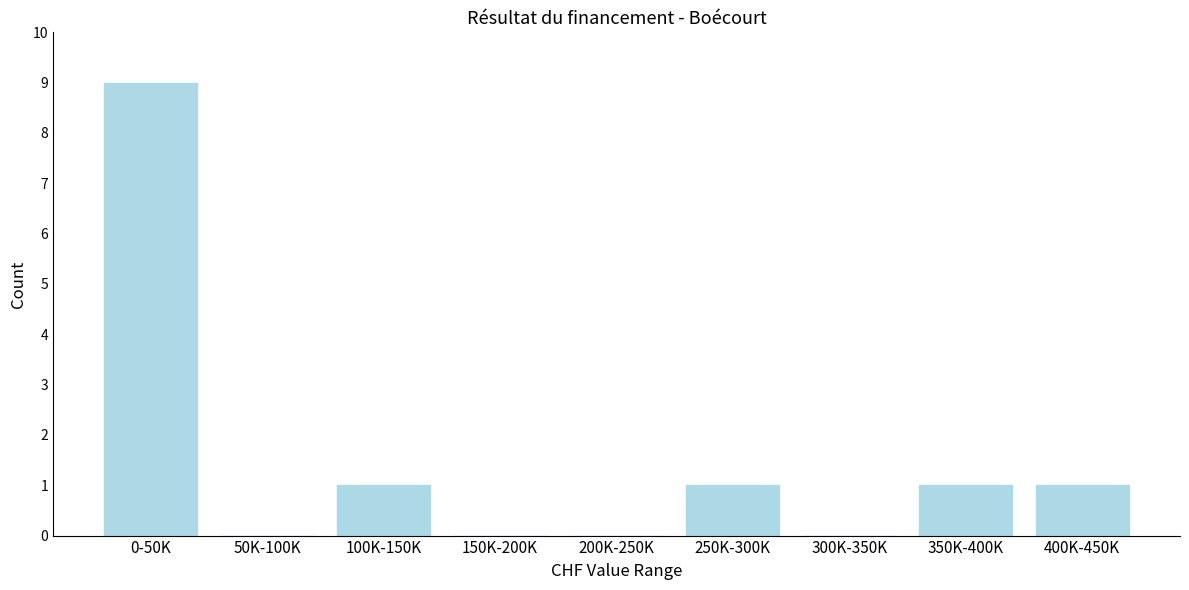

Reading left to right, list all the values displayed in this chart.

0-50K=9	50K-100K=0	100K-150K=1	150K-200K=0	200K-250K=0	250K-300K=1	300K-350K=0	350K-400K=1	400K-450K=1